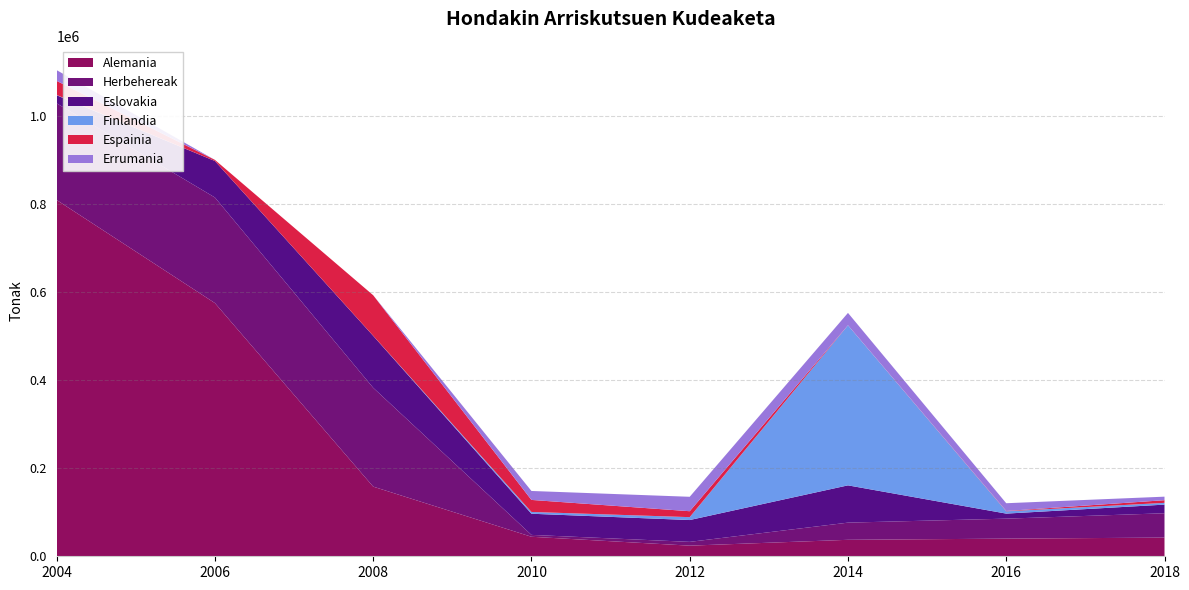

Reading left to right, transcribe all the data shown in this chart.

Alemania: 809186	575094	158200	44315	24121	37402	40074	42420
Herbehereak: 219547	239820	224535	4246	8612	39009	45386	55285
Eslovakia: 18310	82842	117973	48075	49575	84669	11458	19622
Finlandia: 666	54	152	4030	6565	363431	5239	4012
Espainia: 32025	2508	92038	27333	13478	114	733	6034
Errumania: 24400	0	0	20343	32769	28152	17612	8022